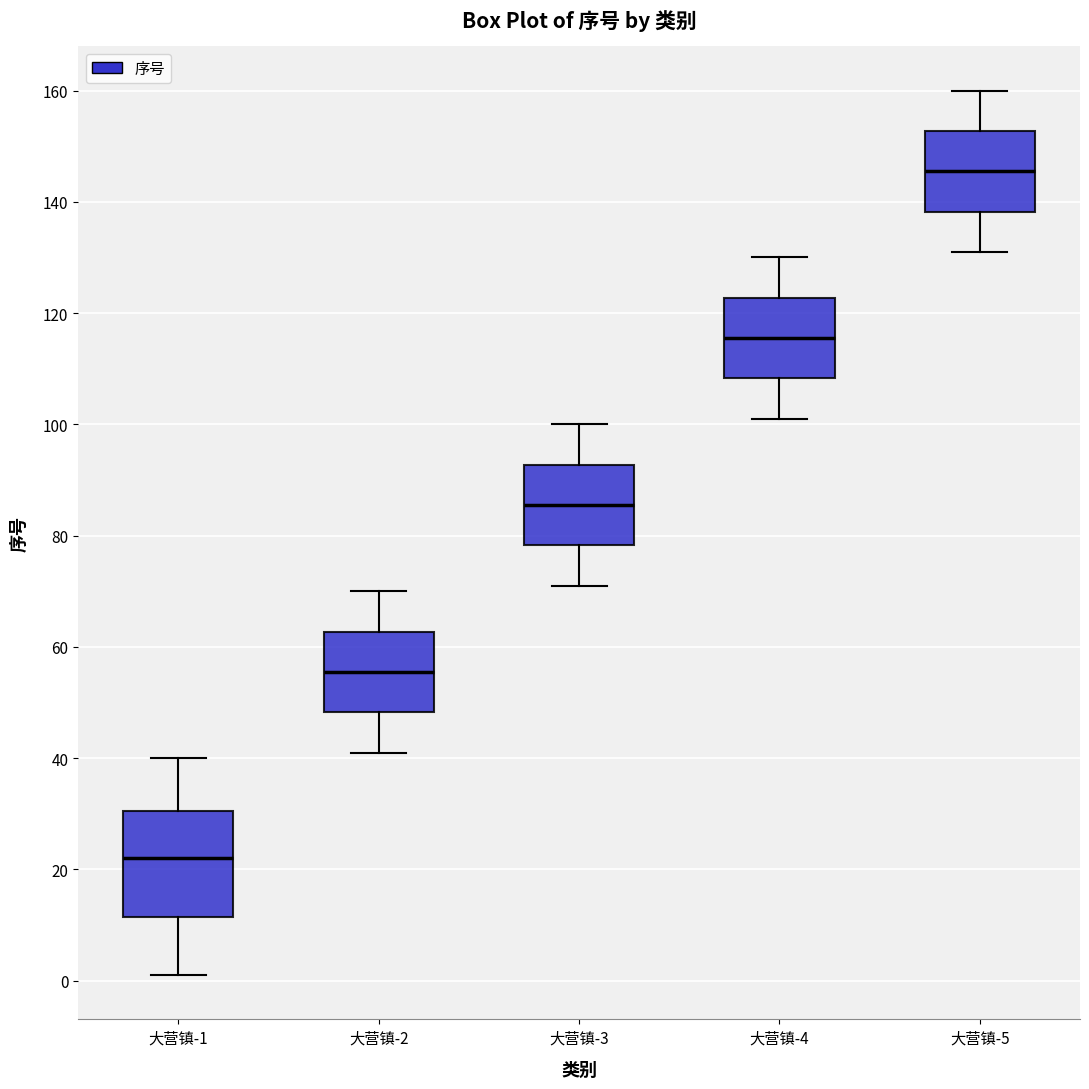

Which box has the lowest median line?

大营镇-1